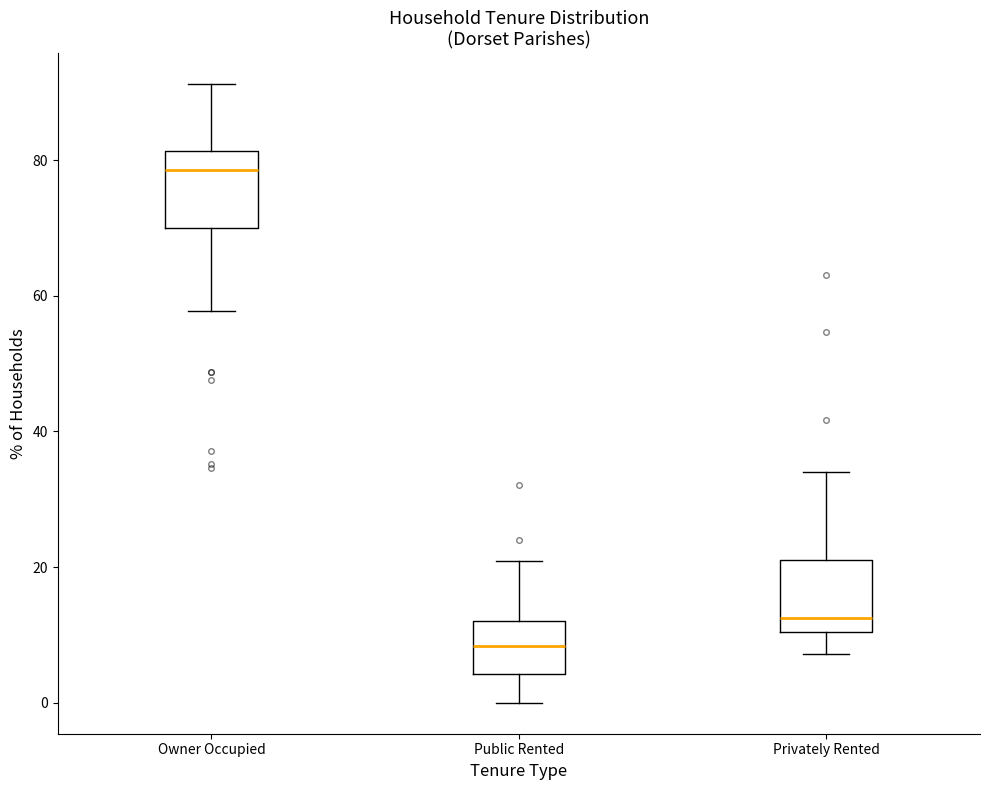

Reading left to right, read every box against the y-axis: the position of its median line, the range the box covers, and the ends of its whiskers. The values are not printed on the chart, so give them approximately, as read against the axis.

Owner Occupied: median 78, box 70 to 82, whiskers 58 to 92
Public Rented: median 8, box 4 to 12, whiskers 0 to 20
Privately Rented: median 12, box 10 to 22, whiskers 8 to 34